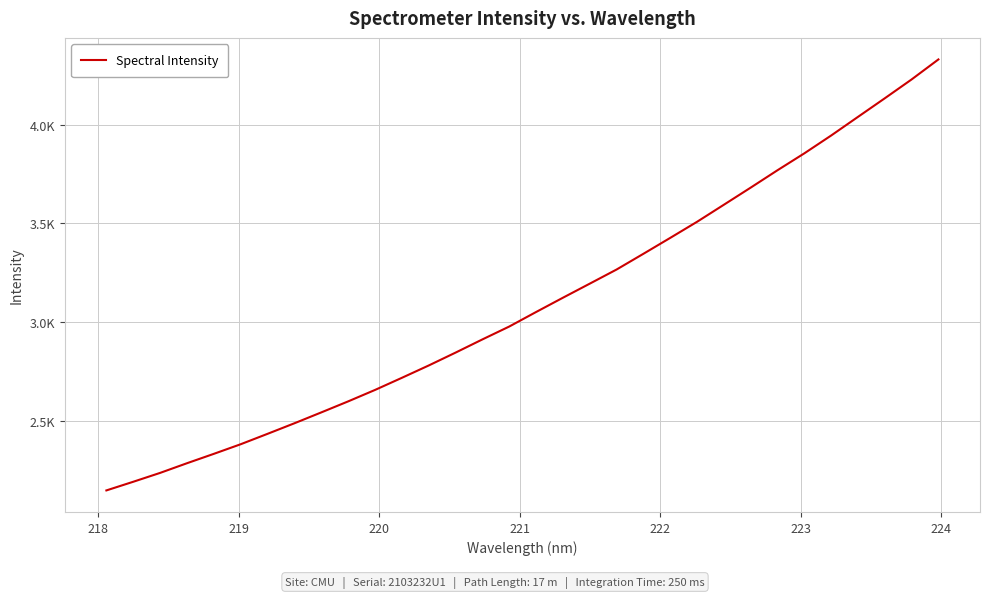

What is the value of the 2nd point from the left?

2192.3